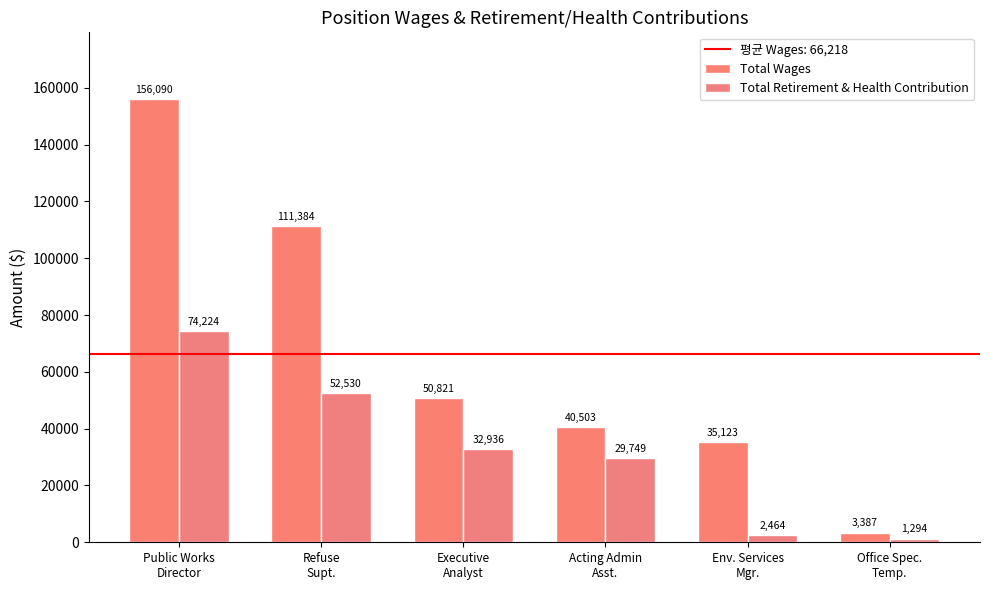

Reading right to left, transcribe all the data shown in this chart.

Total Wages: 3387	35123	40503	50821	111384	156090
Total Retirement & Health Contribution: 1294	2464	29749	32936	52530	74224